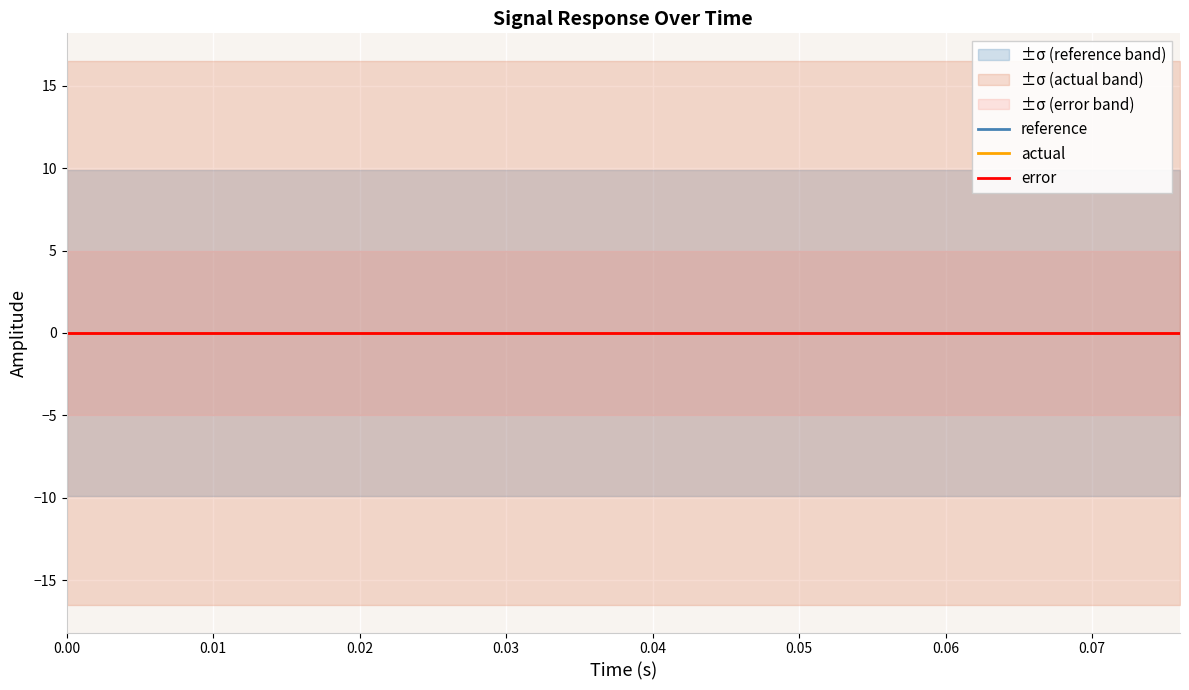

Which has a higher value, 14 or 19?

19